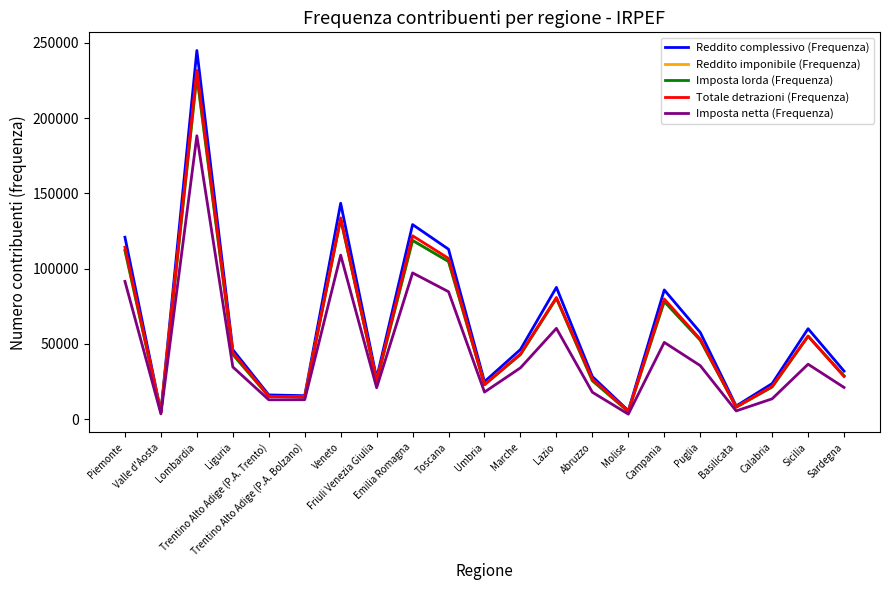

Where is the first local minimum for Totale detrazioni (Frequenza)?

Valle d'Aosta